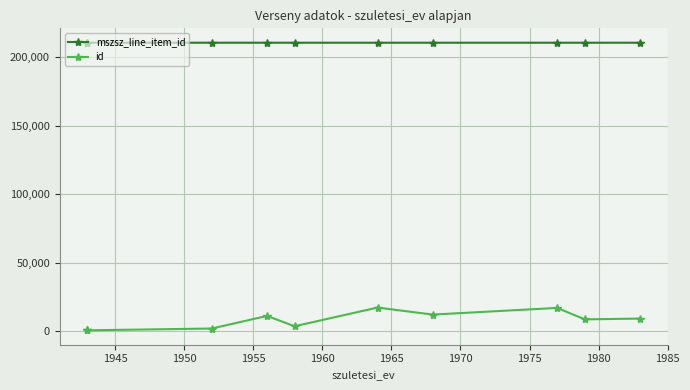

Is the value of mszsz_line_item_id at 1940 greater than the value of id at 1945?

Yes